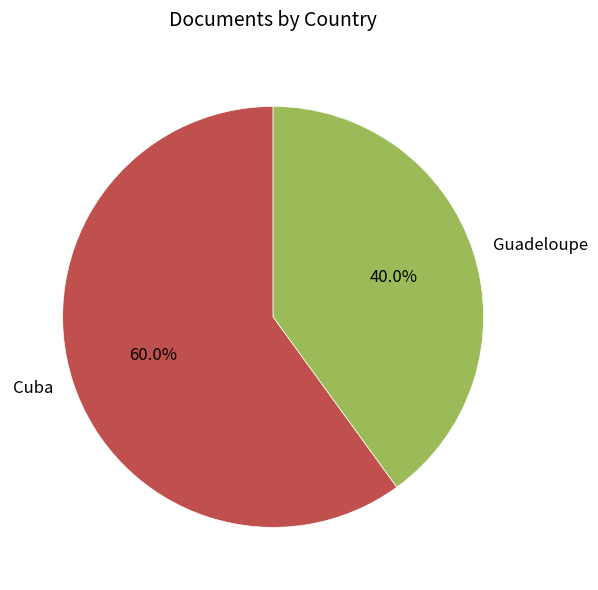

How much of the chart is everything except Guadeloupe?

60.0%